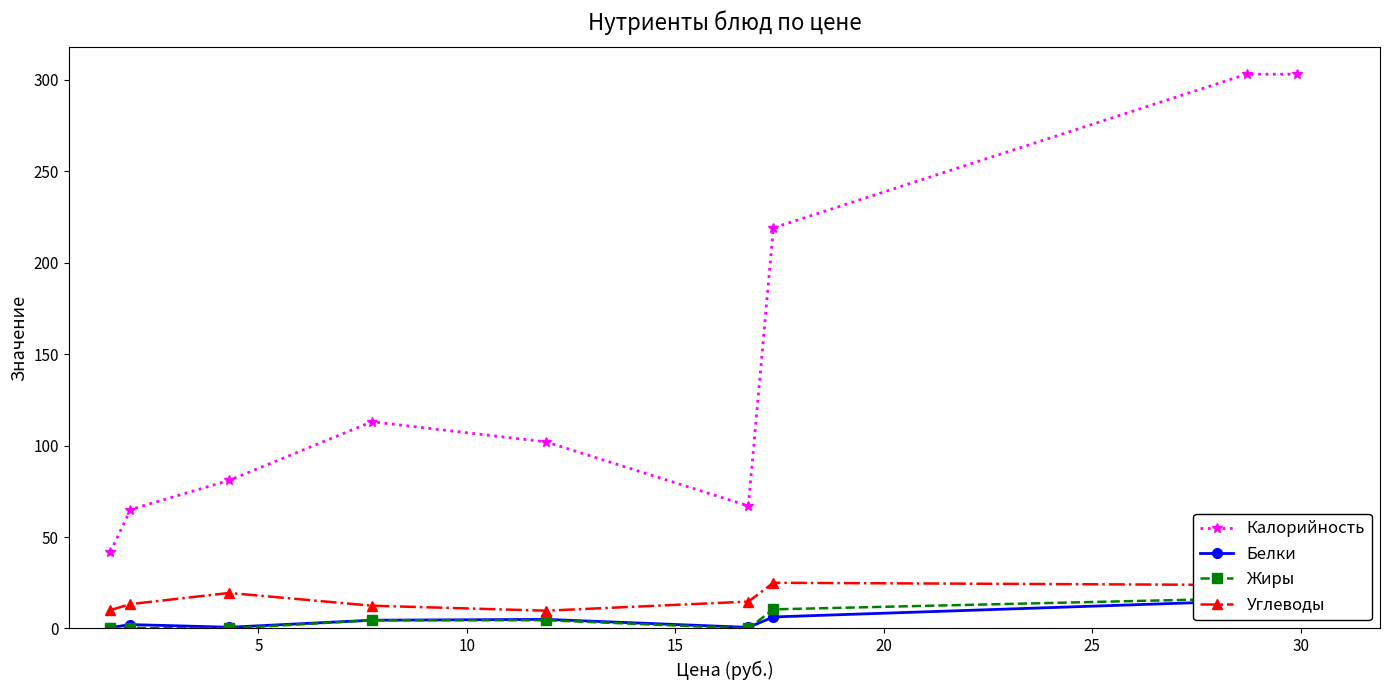

Is this an area chart (filled region under the line)?

No